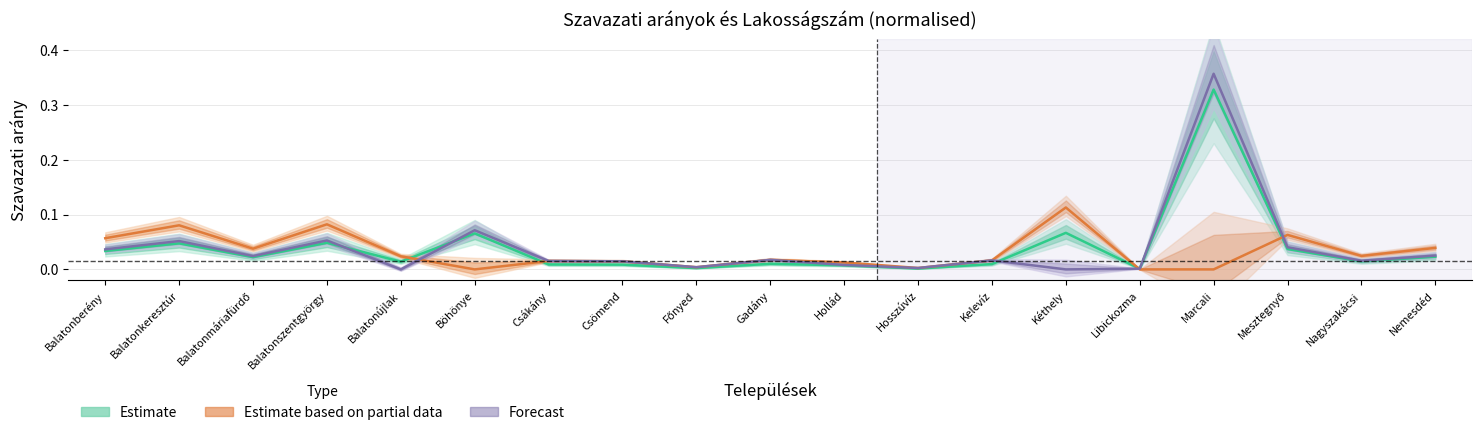

Reading left to right, what are all the values shown in this chart?

Estimate (col_6): 0.0	0.0	0.0	0.0	0.0	0.1	0.0	0.0	0.0	0.0	0.0	0.0	0.0	0.1	0.0	0.3	0.0	0.0	0.0
Estimate partial (col_35): 0.1	0.1	0.0	0.1	0.0	0.0	0.0	0.0	0.0	0.0	0.0	0.0	0.0	0.1	0.0	0.0	0.1	0.0	0.0
Forecast (col_38): 0.0	0.1	0.0	0.1	0.0	0.1	0.0	0.0	0.0	0.0	0.0	0.0	0.0	0.0	0.0	0.4	0.0	0.0	0.0